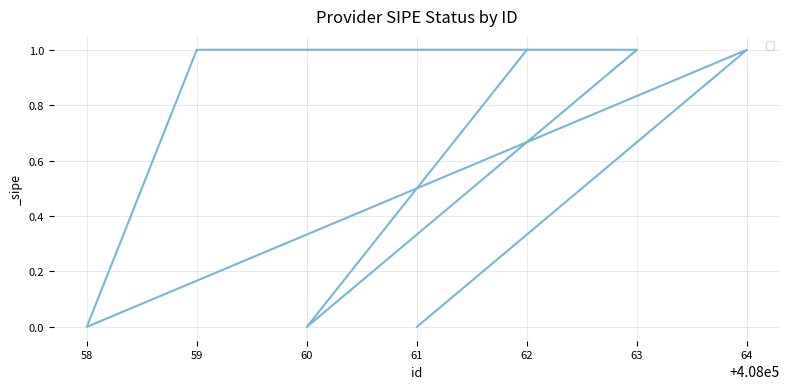

How many values are above zero?

4